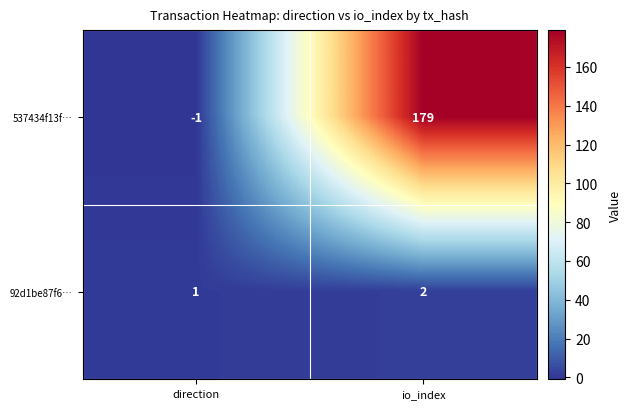

Rank the series at io_index from lowest to highest value.

92d1be87f6…, 537434f13f…